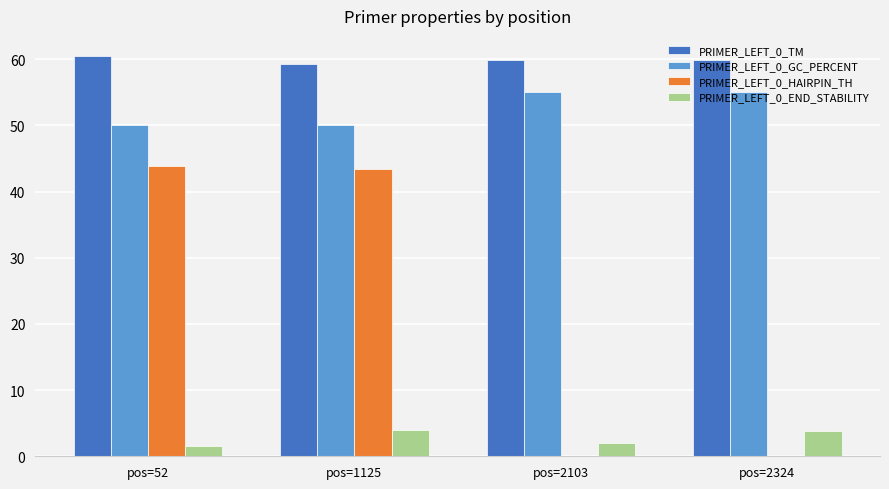

Is it true that PRIMER_LEFT_0_GC_PERCENT equals 18.1 at pos=2103?

False